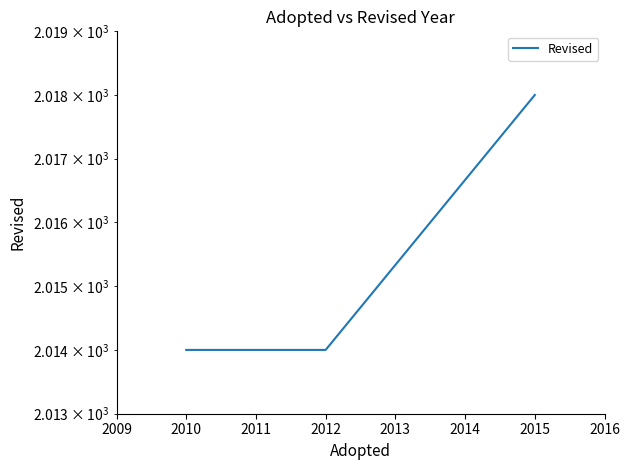

Reading left to right, list all the values displayed in this chart.

2014	2014	2014	2018